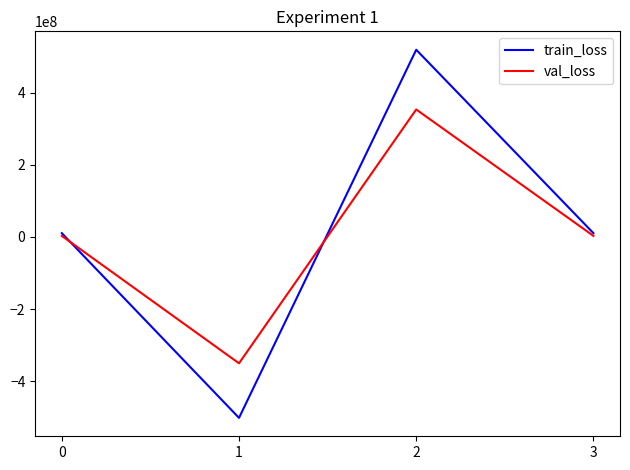

What is the sum of all train_loss values?

38035428.4